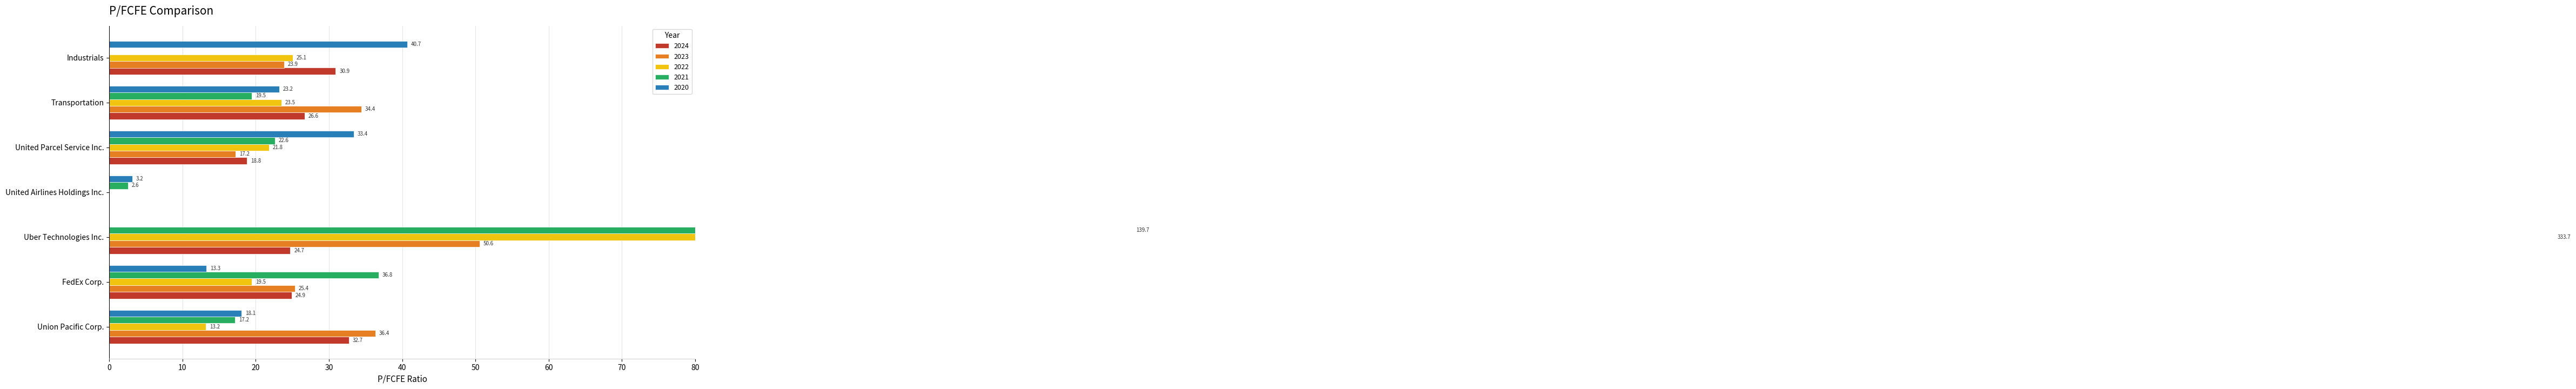

Which series has the largest range (max minus min)?

2022